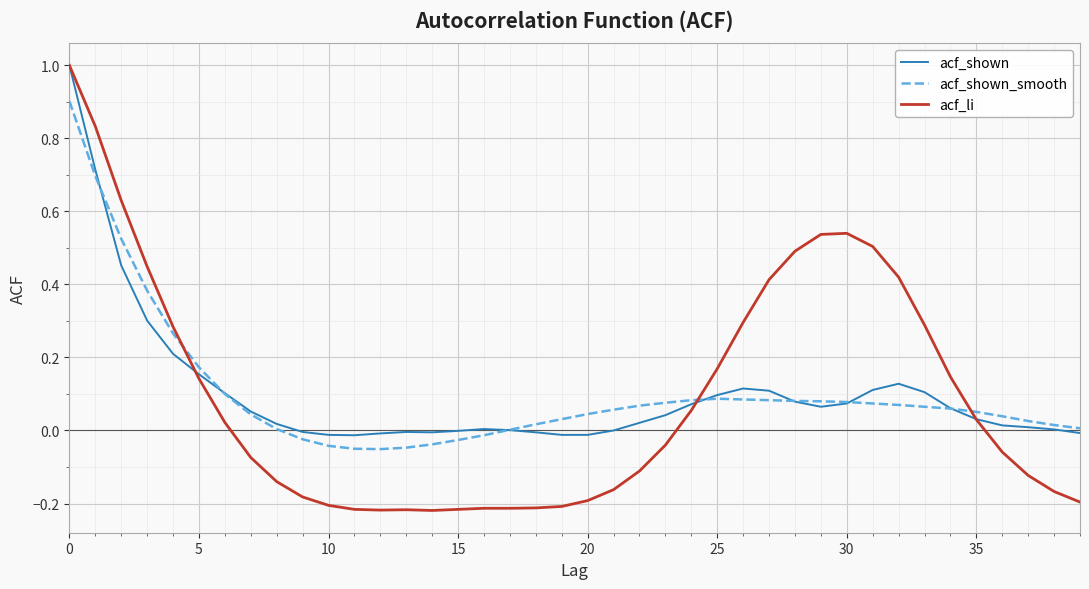

How many values in acf_li are above zero?

19